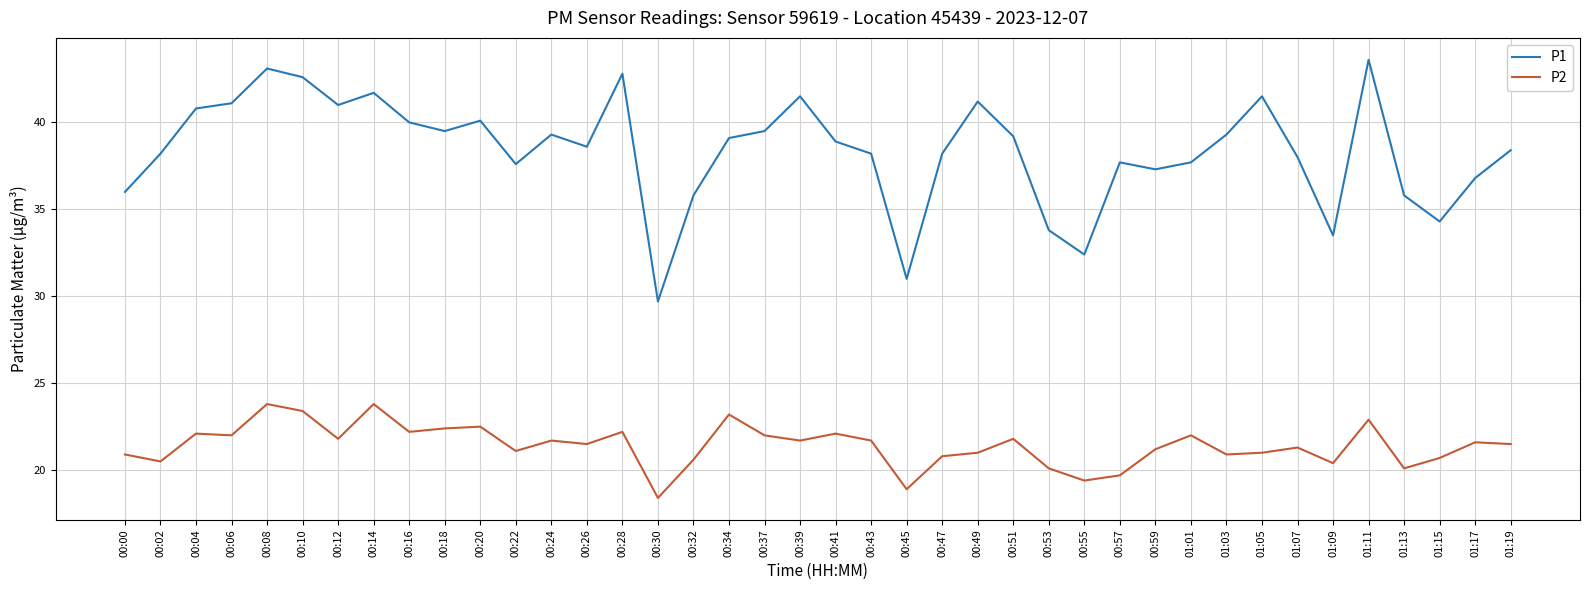

Is this an area chart (filled region under the line)?

No